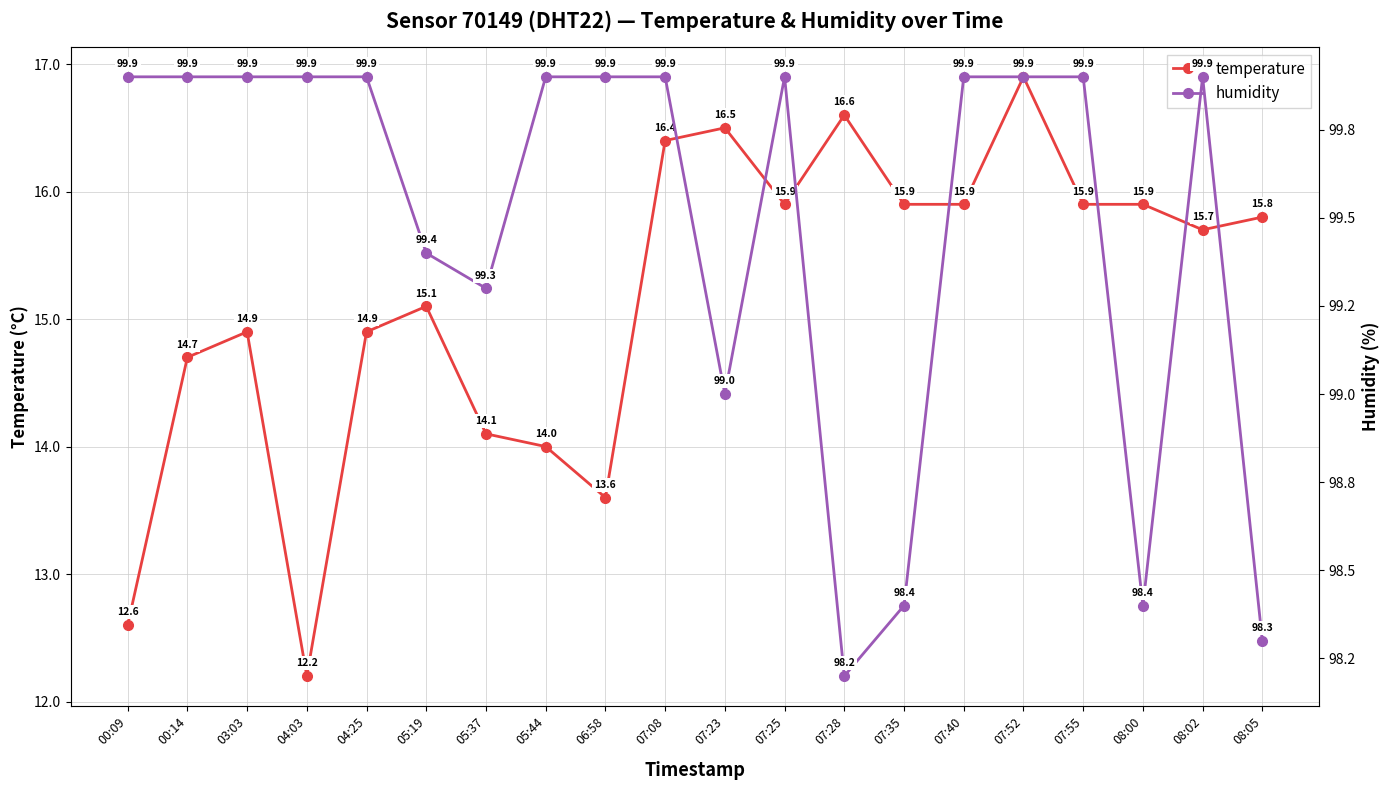

True or false: temperature has more than 1 interior local peaks.

True